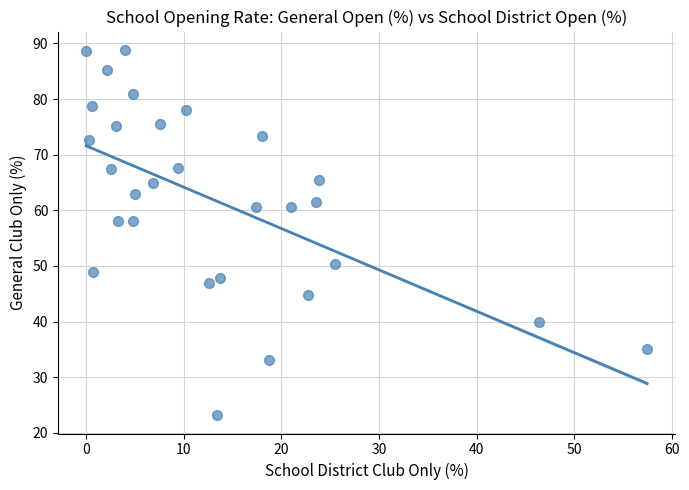

What is the range of X values (max minus min)?

57.5